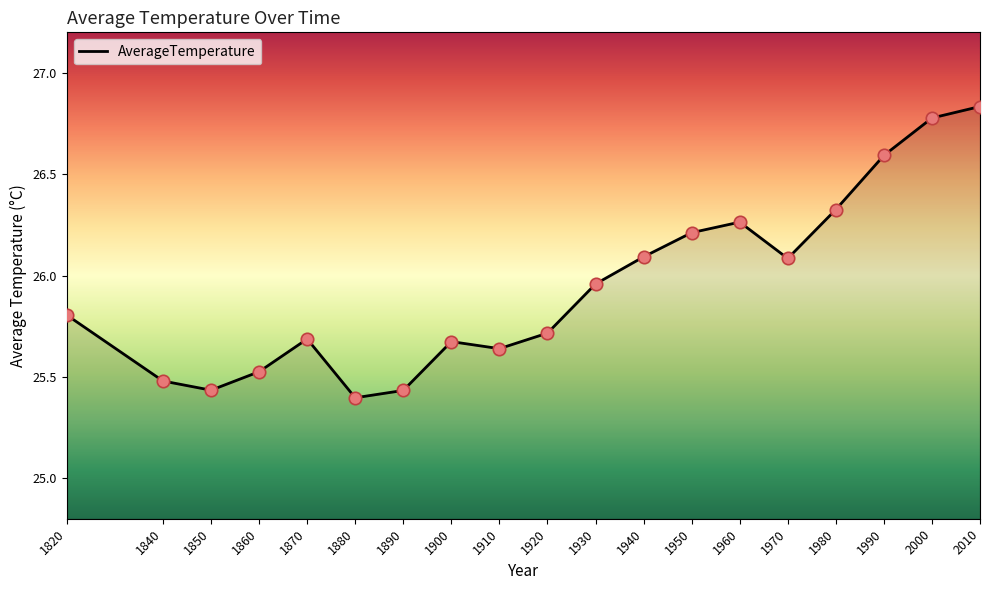

Which has a higher value, 1860 or 1970?

1970